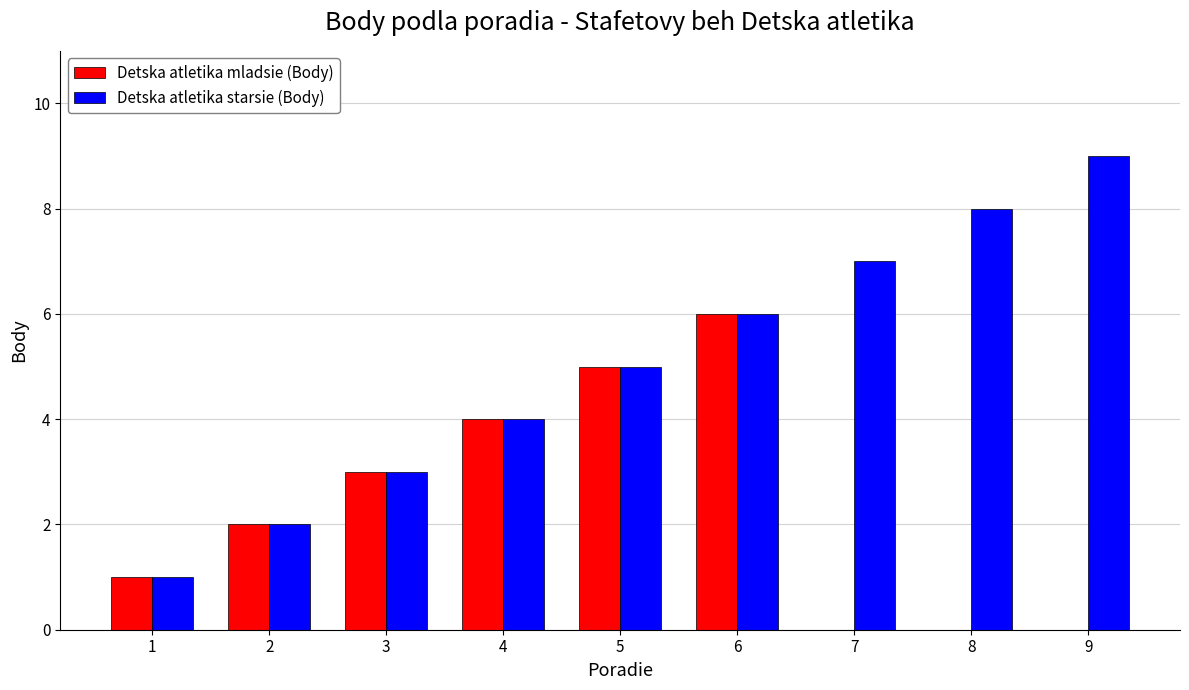

What is the sum of all Detska atletika starsie (Body) values?

45